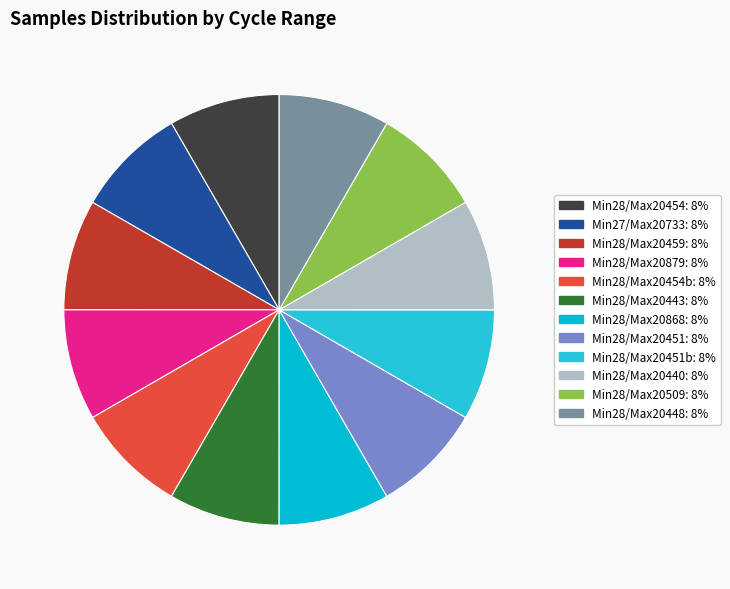

How many slices are in this pie chart?

12